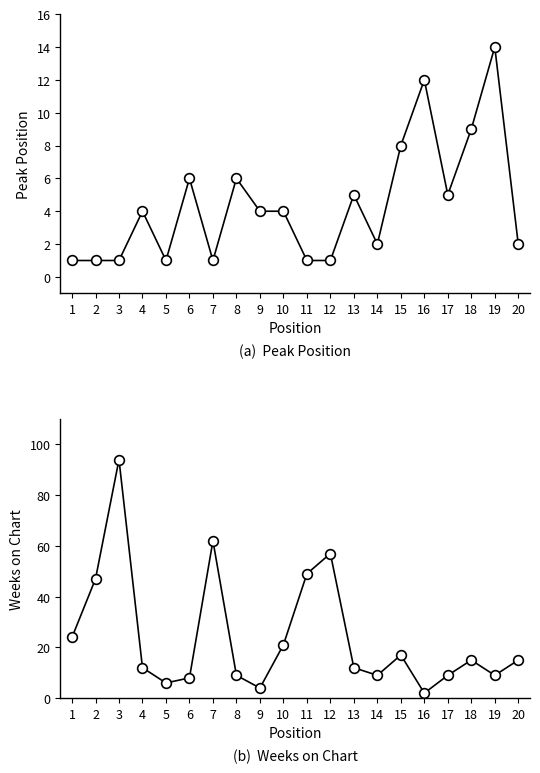

The Weeks on Chart series shows 9 at 17. True or false?

True